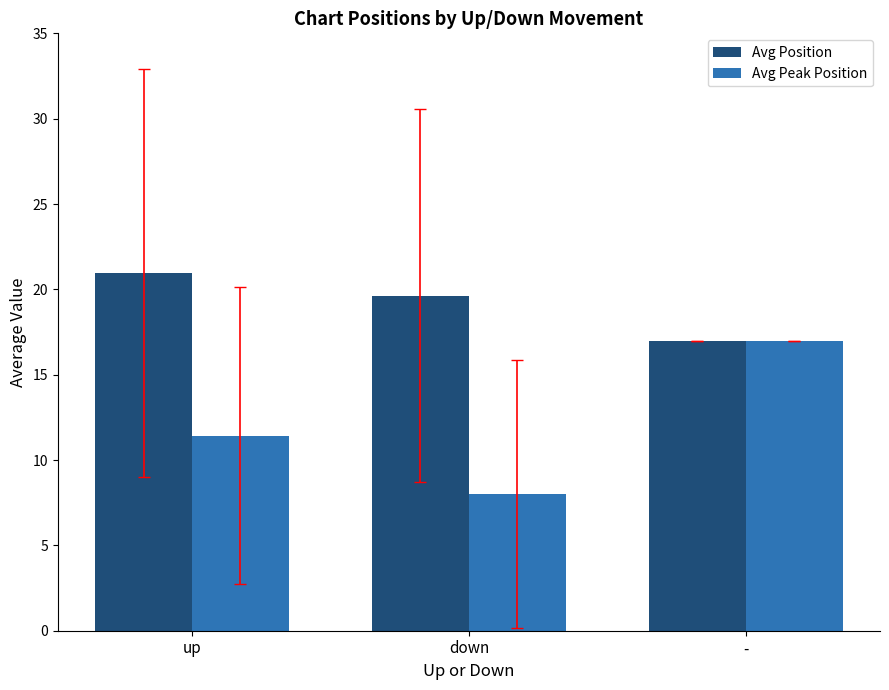

At which label does Avg Position first exceed 19?

up